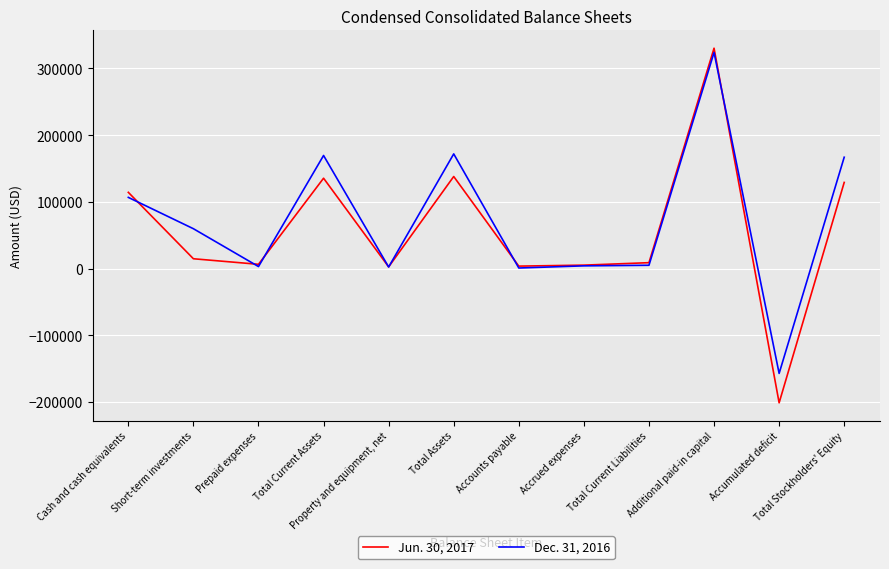

What is the total value across all series at Accrued expenses?

9270